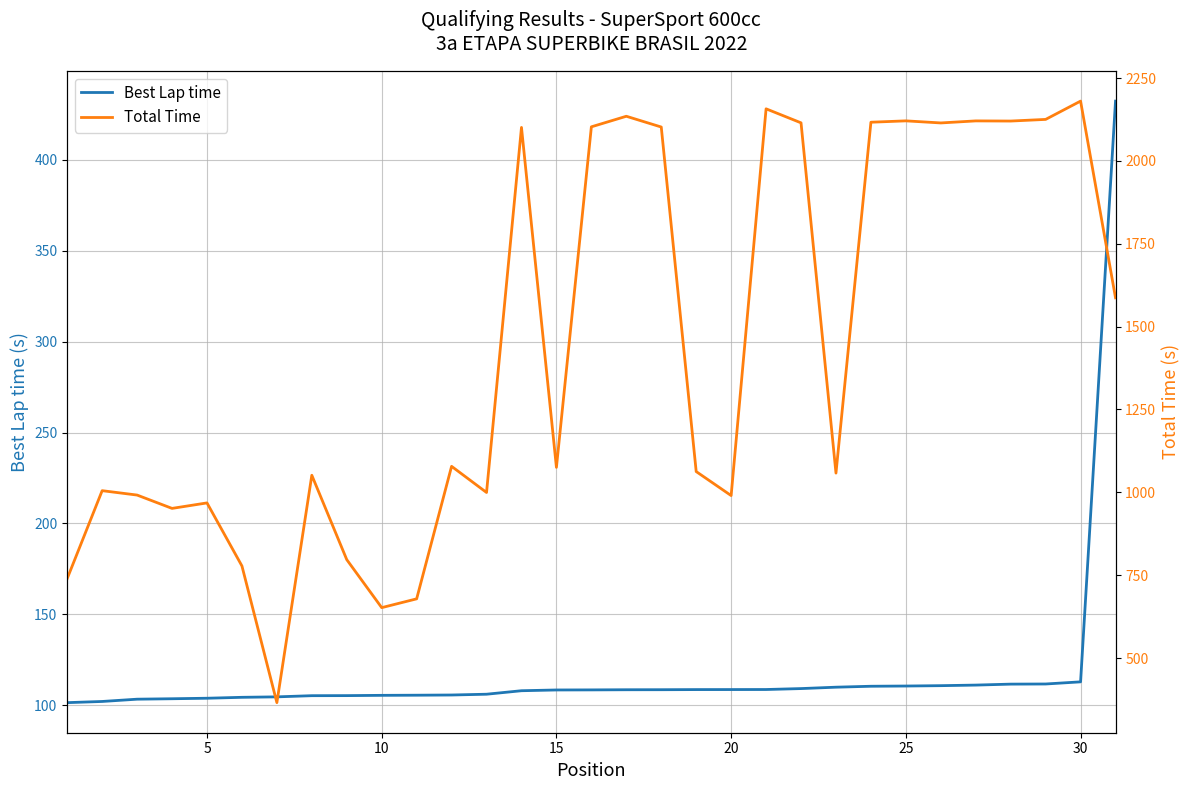

In Total Time, how many points are higher than both neighbors (excluding endpoints)?

10